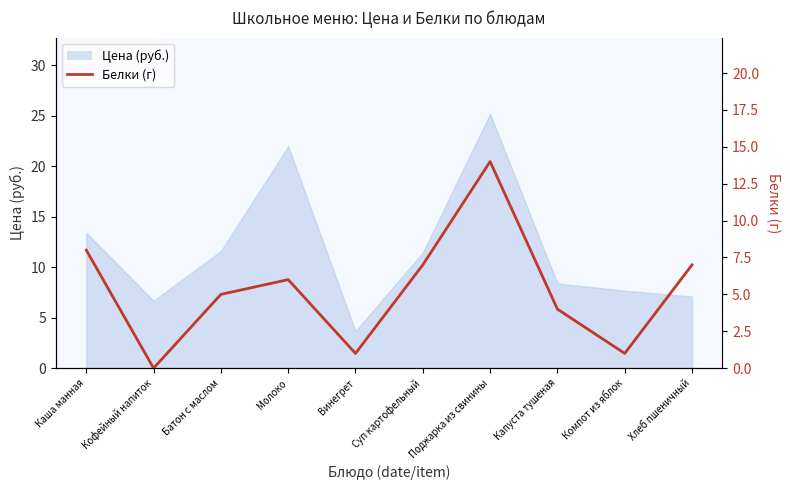

How many points are higher than both their immediate neighbors (excluding endpoints)?

2